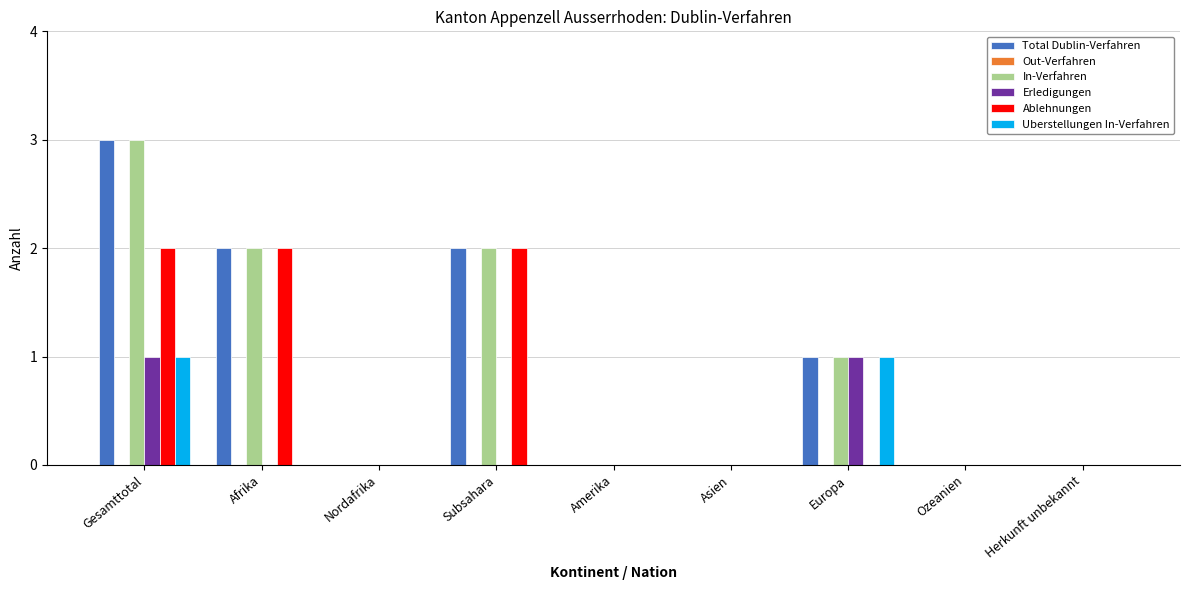

What is the maximum value shown in the chart?

3